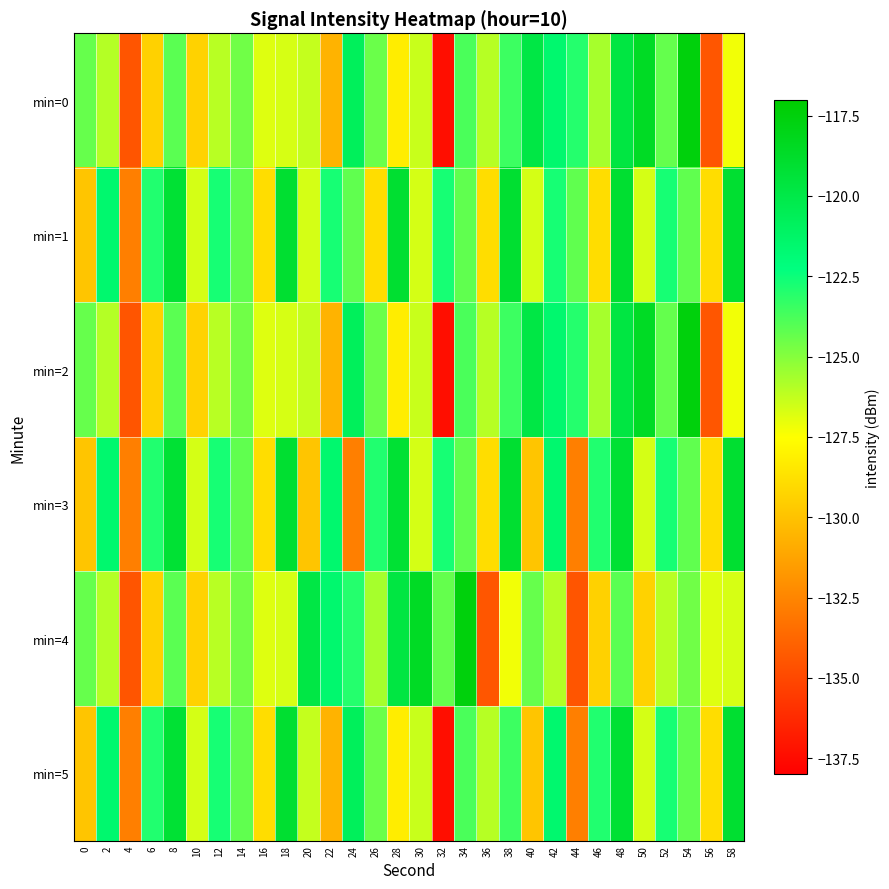

Which has a higher value, 4 or 22?

22